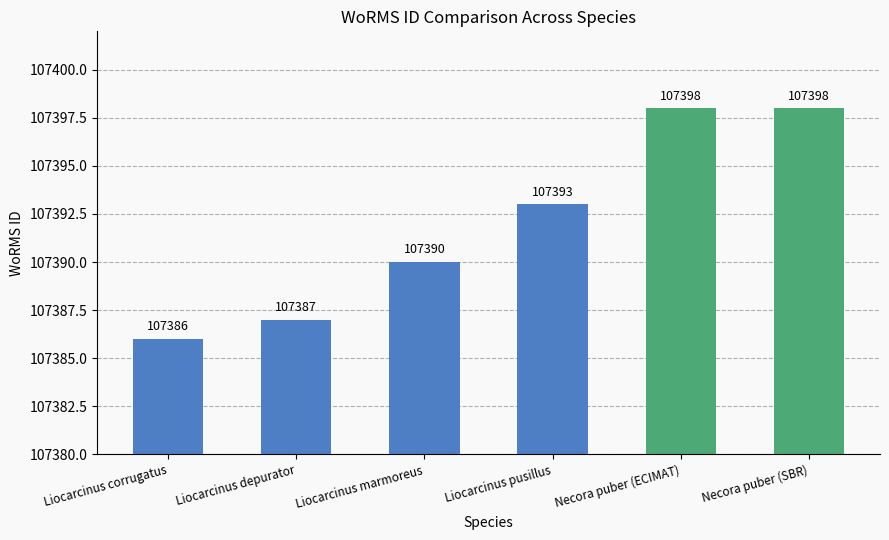

What is the average value?

107392